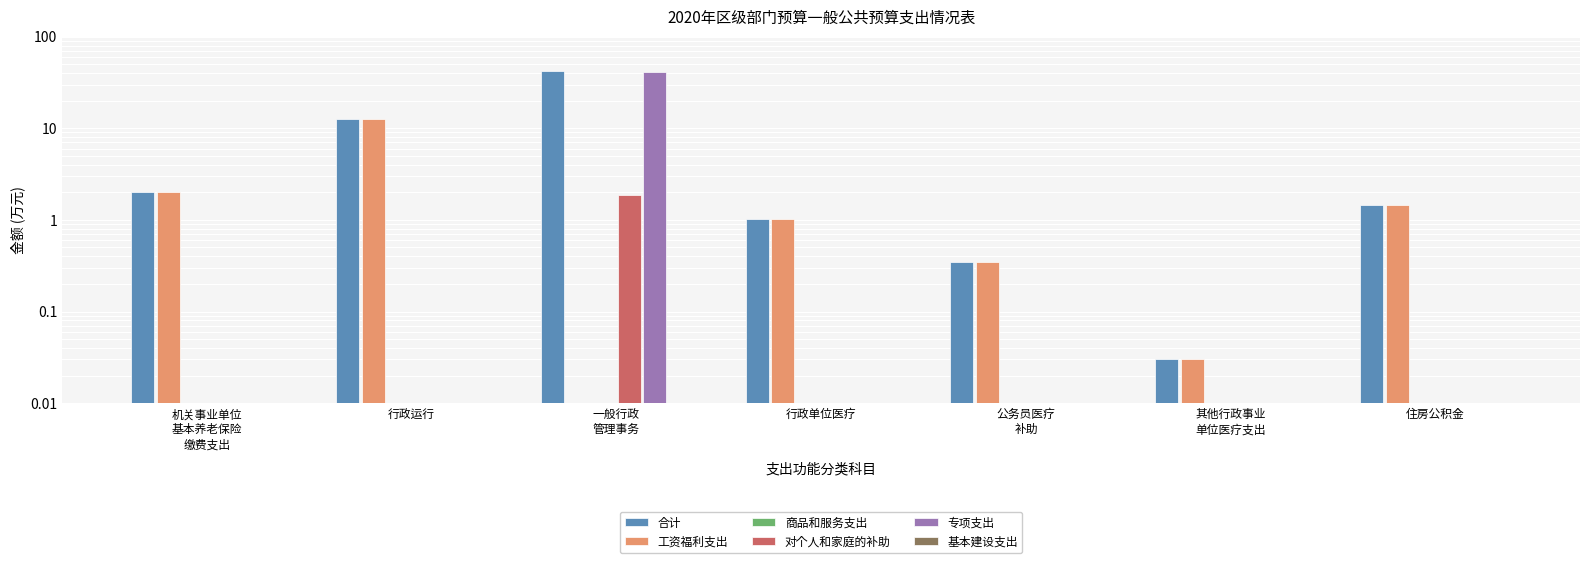

Rank the series by their maximum value, from lowest to highest.

商品和服务支出, 基本建设支出, 对个人和家庭的补助, 工资福利支出, 专项支出, 合计